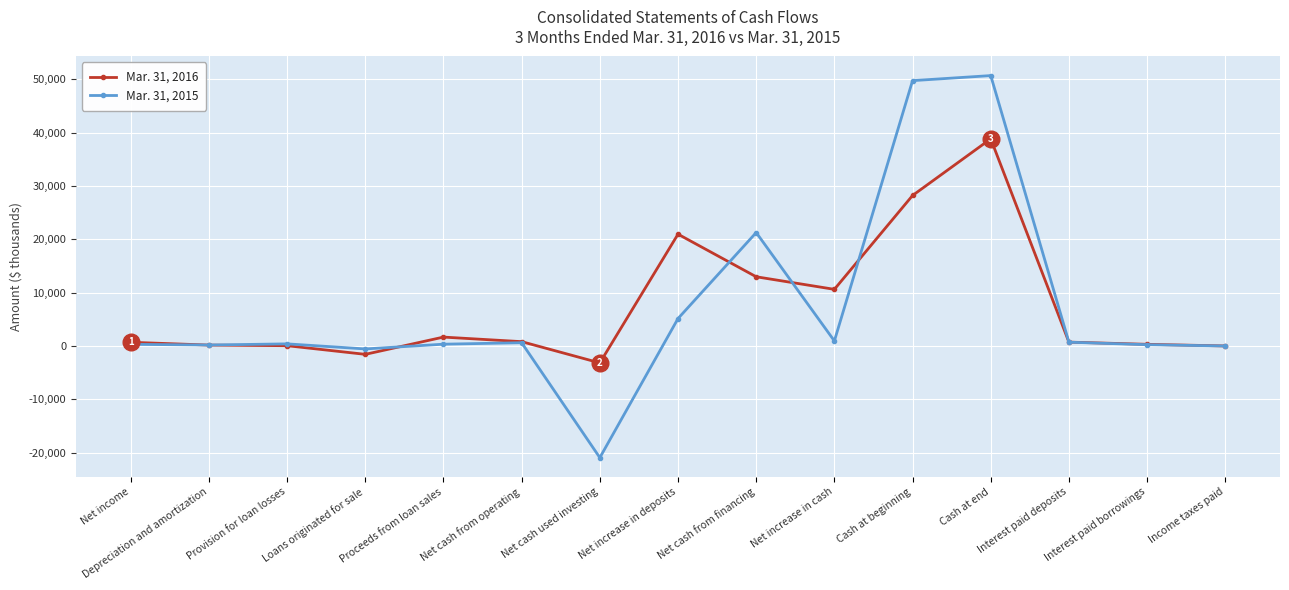

At which category is the sum across all series the highest?

Cash at end